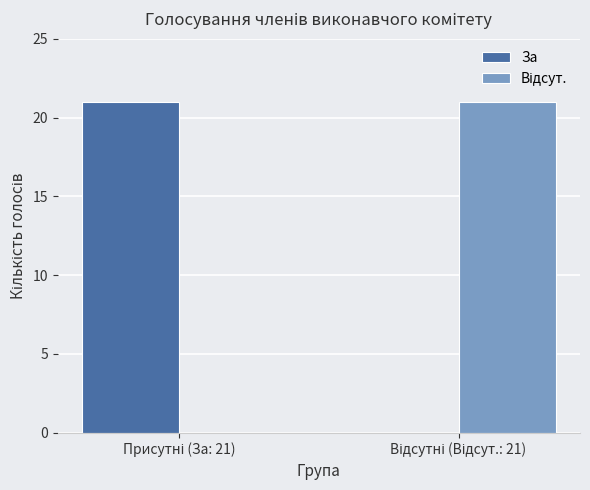

Are the bars grouped side by side (vs. stacked)?

Yes